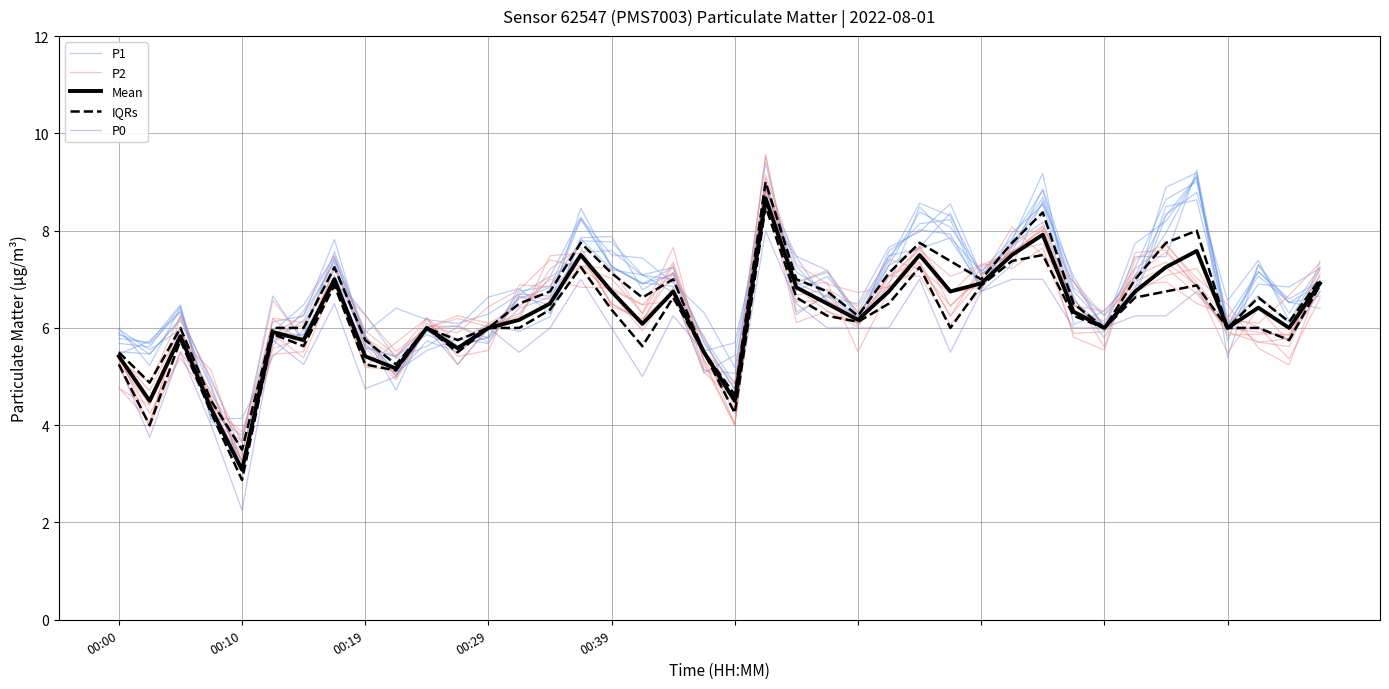

What is the value of the P0 point at the 27th from the left?

7.0